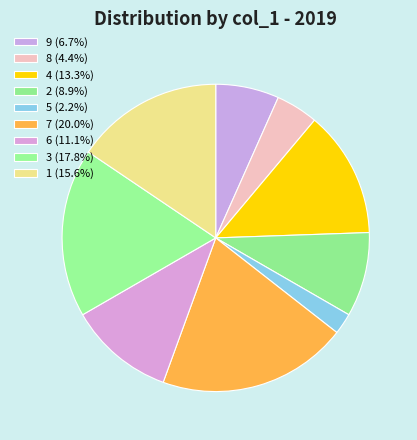

What is the change in value from 9 to 5?

-2